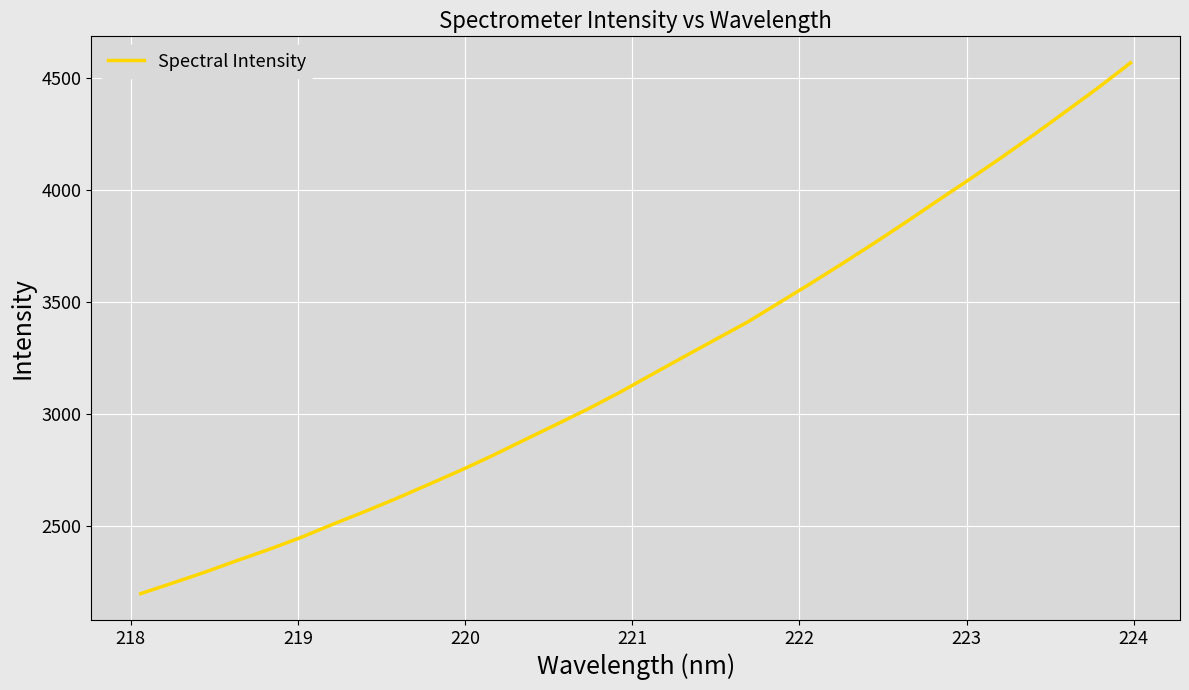

What is the difference between the maximum and minimum values?

2372.7